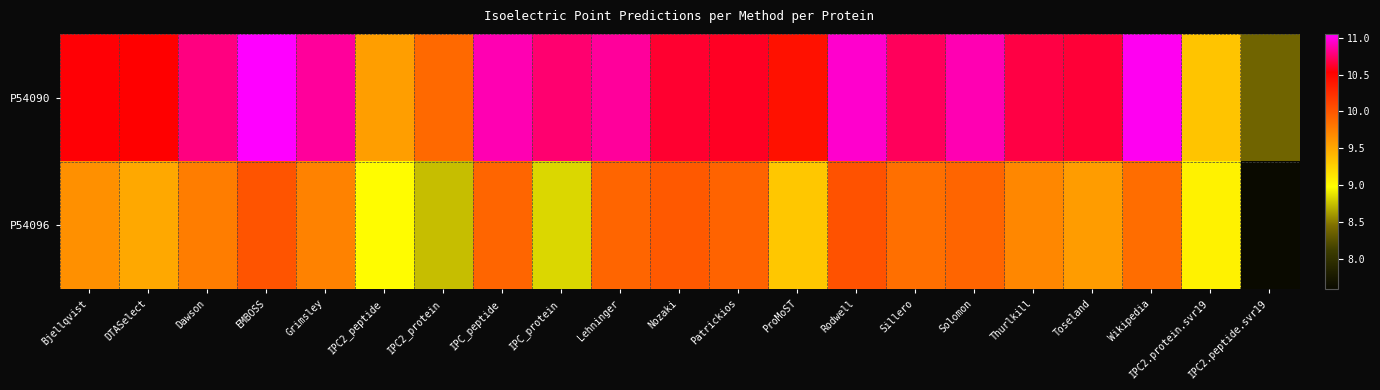

At which category is the sum across all series the highest?

EMBOSS